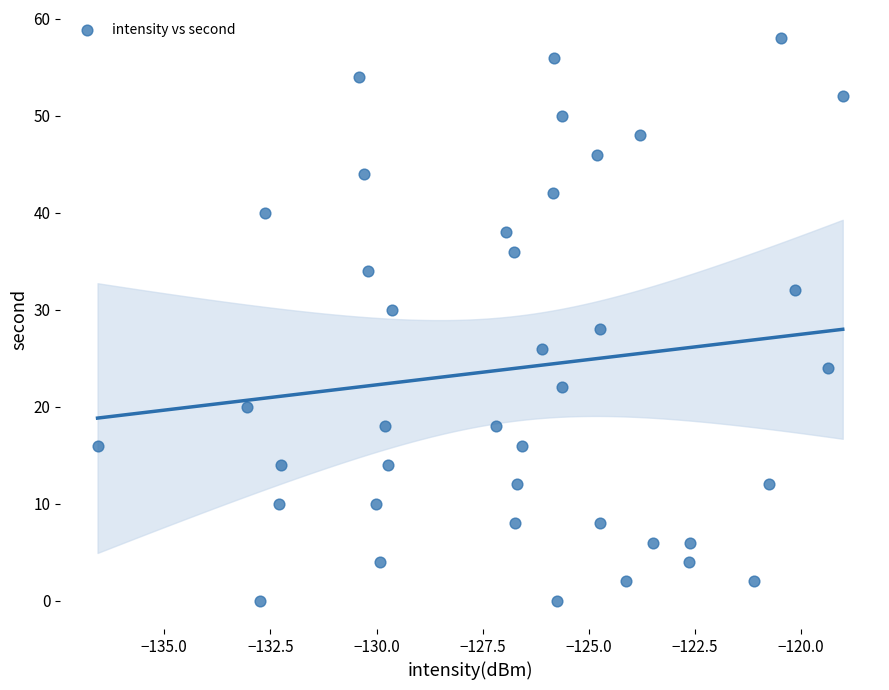

What is the range of Y values (max minus min)?

58